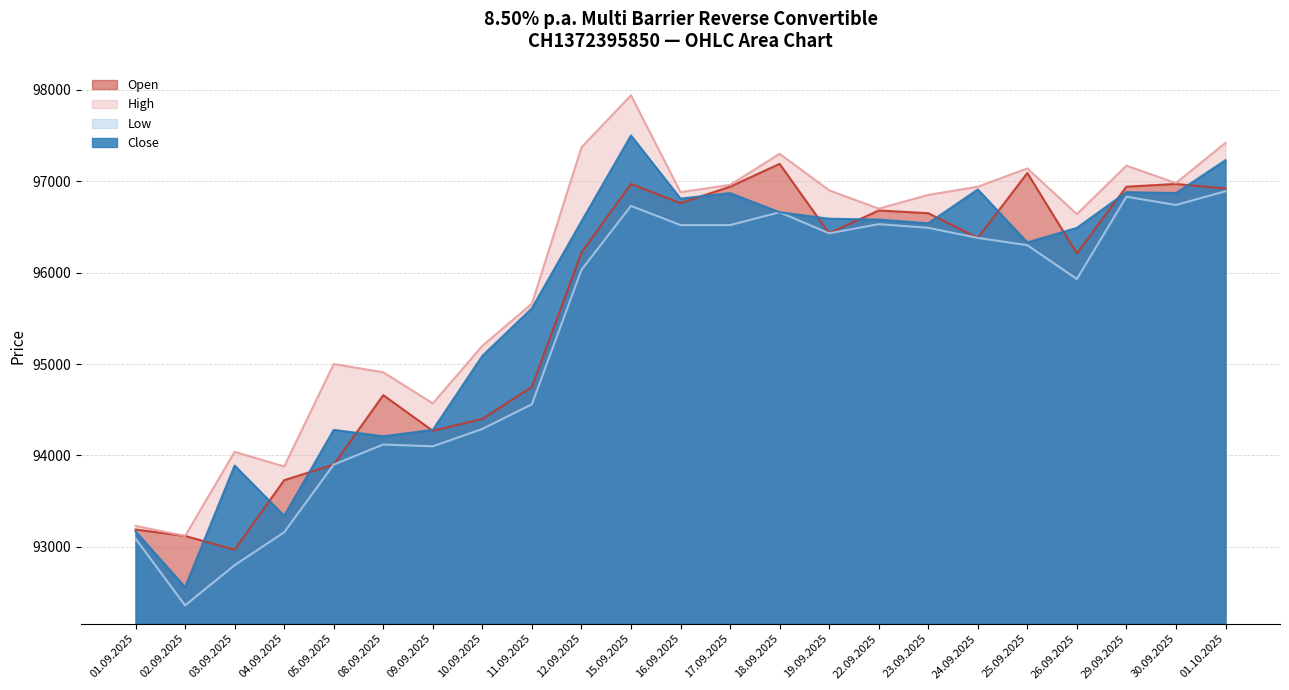

True or false: Close has more than 1 points higher than both neighbors.

True